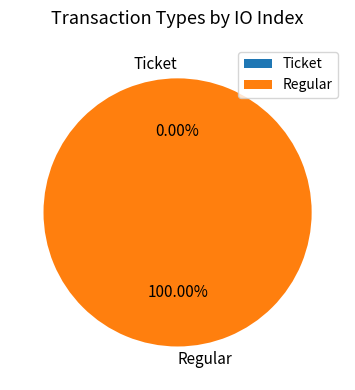

Is it true that Regular is 88% of the pie?

False